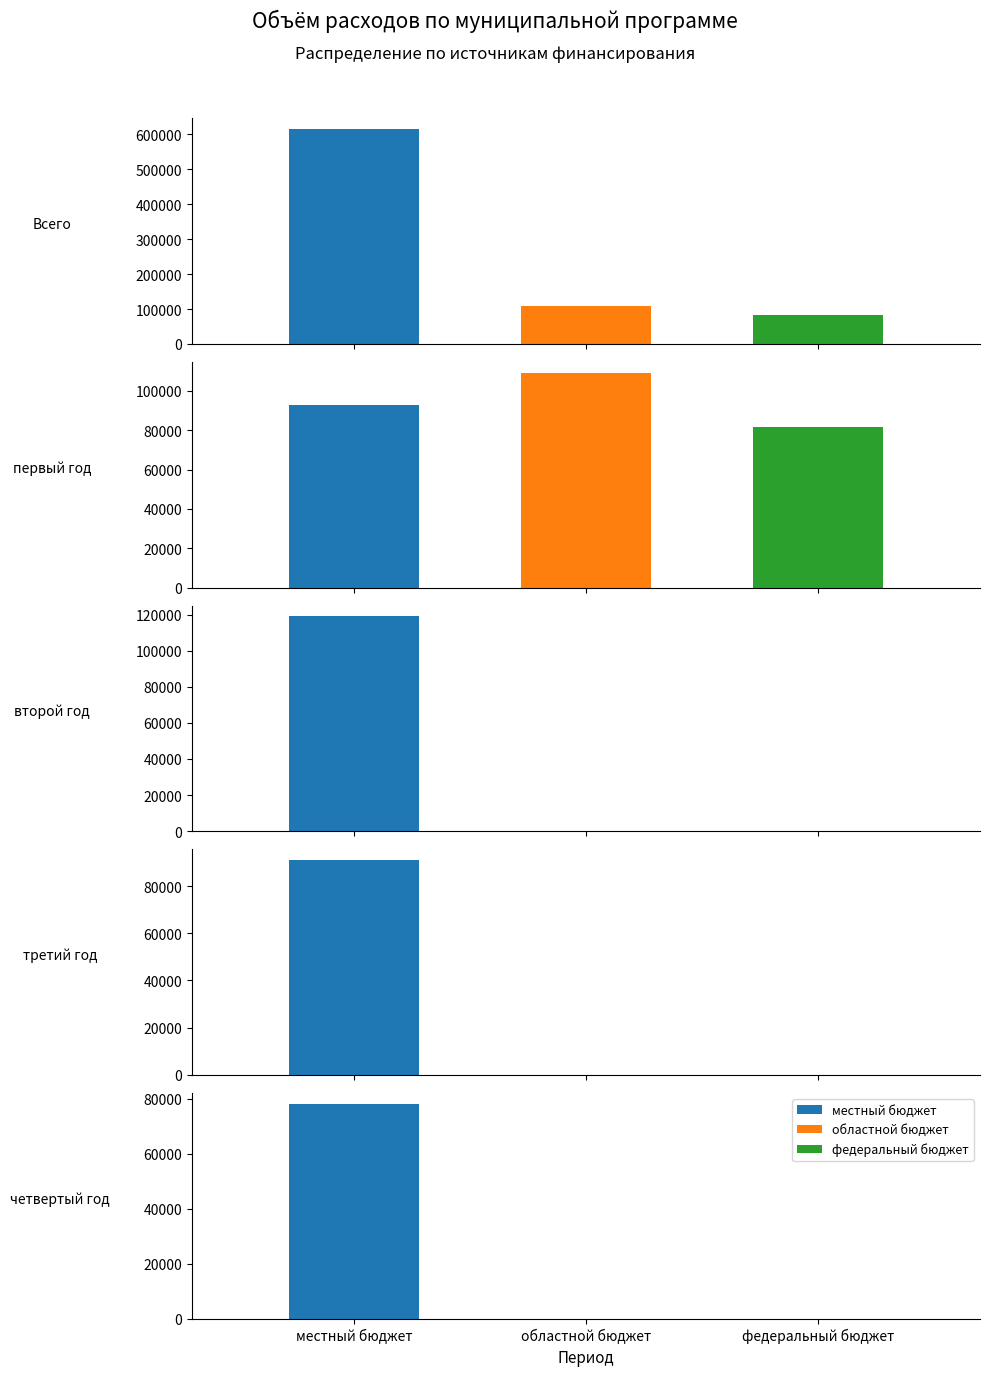

Is the value of местный бюджет at Всего greater than the value of областной бюджет at четвертый год?

Yes